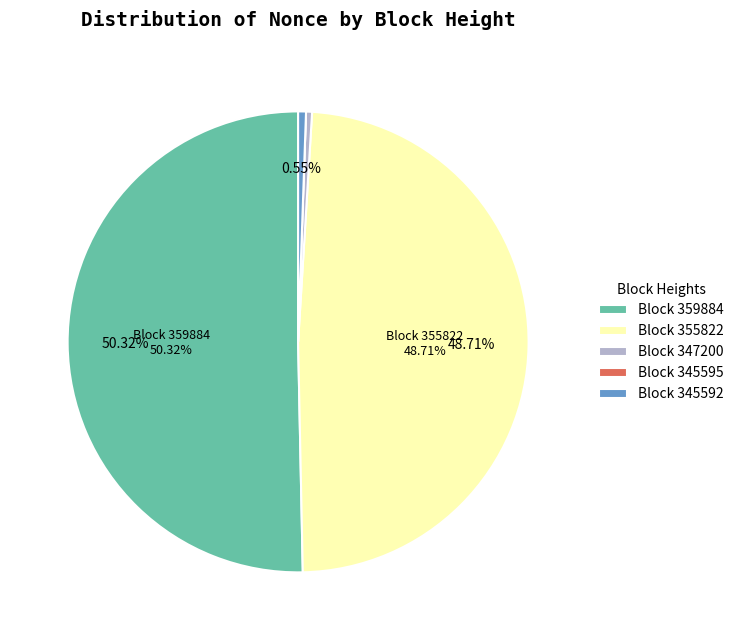

To the nearest percent, what is the difference between the largest and smallest slice percentages?

50%